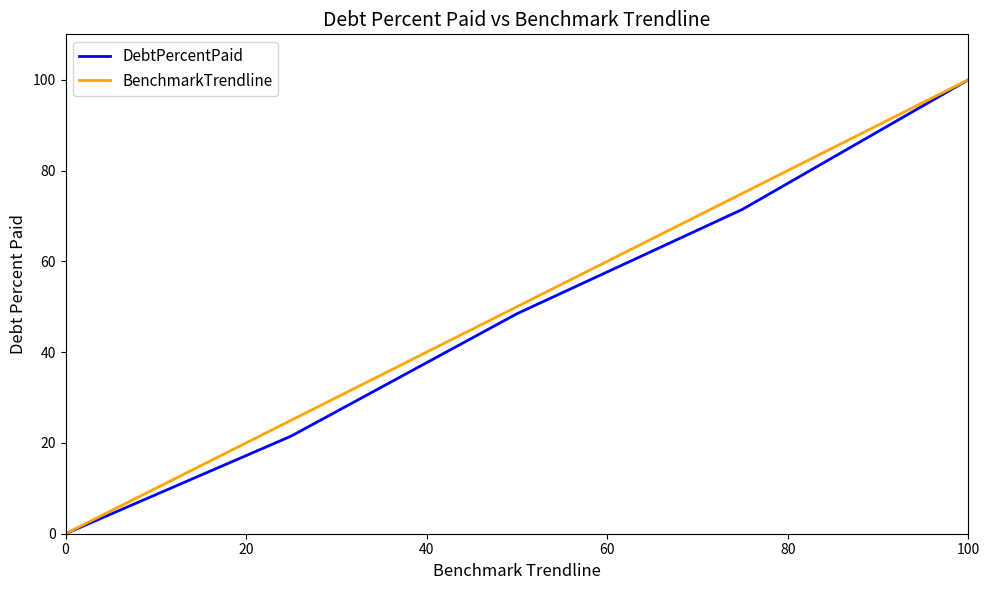

What is the maximum value shown in the chart?

100.0